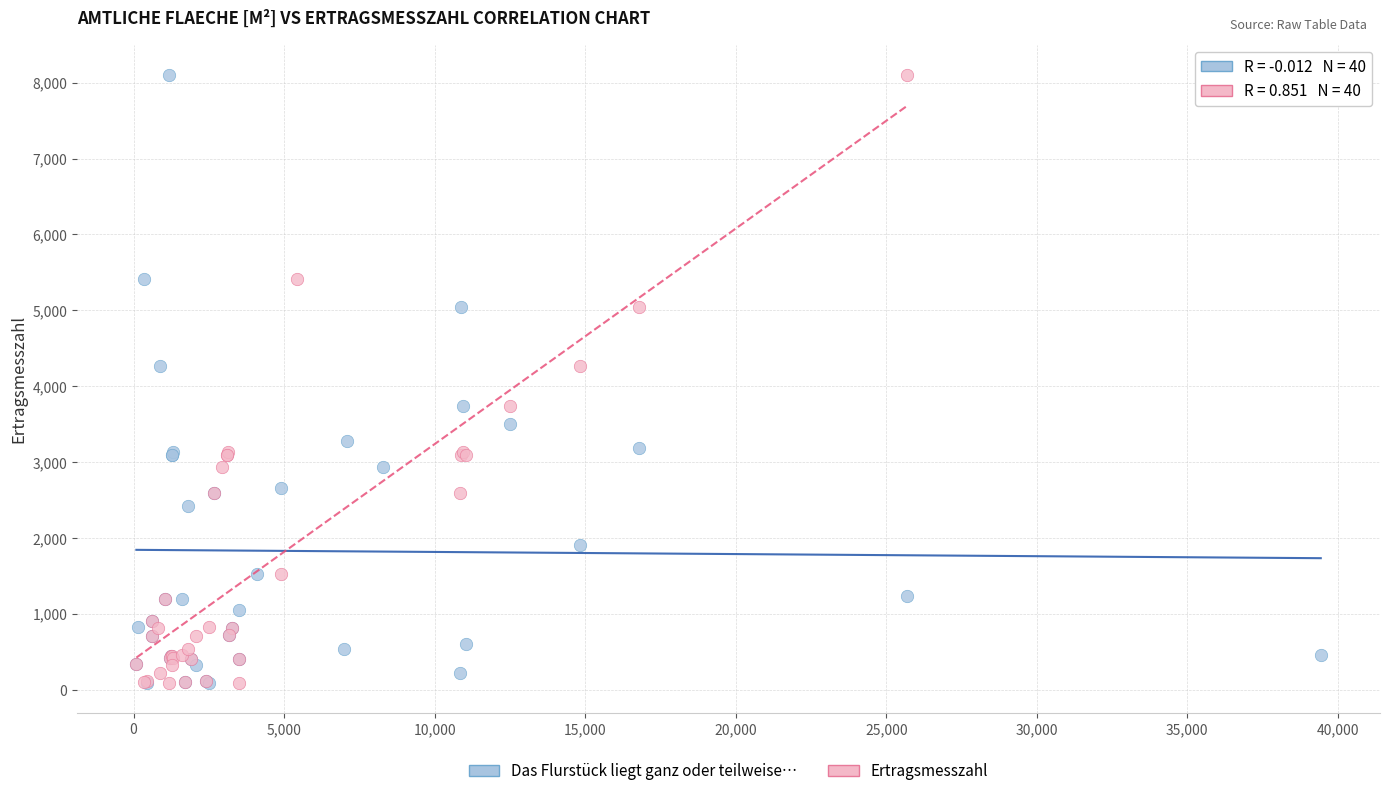

What are all the series names shown in the legend?

Das Flurstück liegt ganz oder teilweise…, Ertragsmesszahl